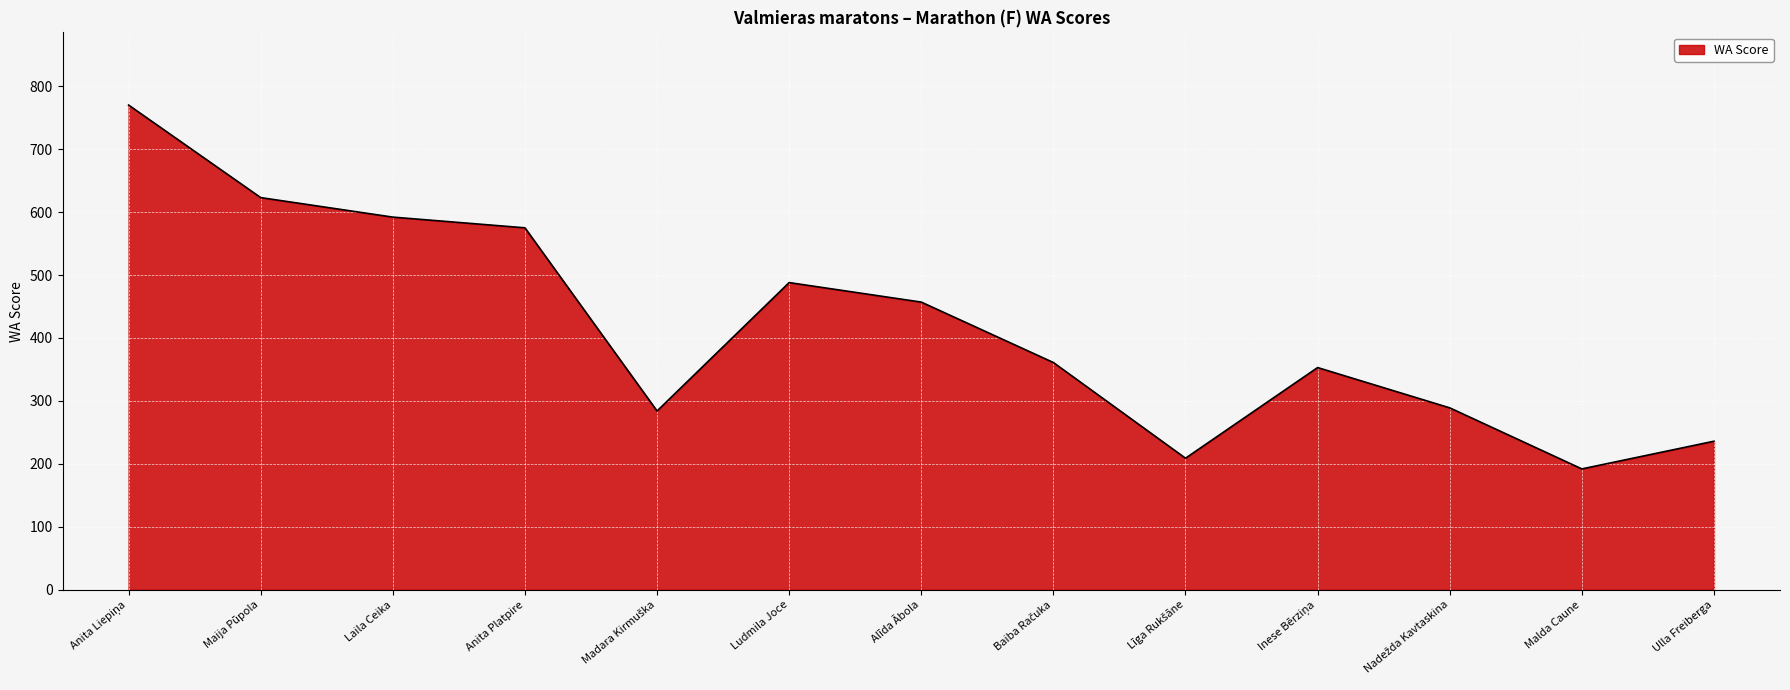

What is the sum of all values?

5429